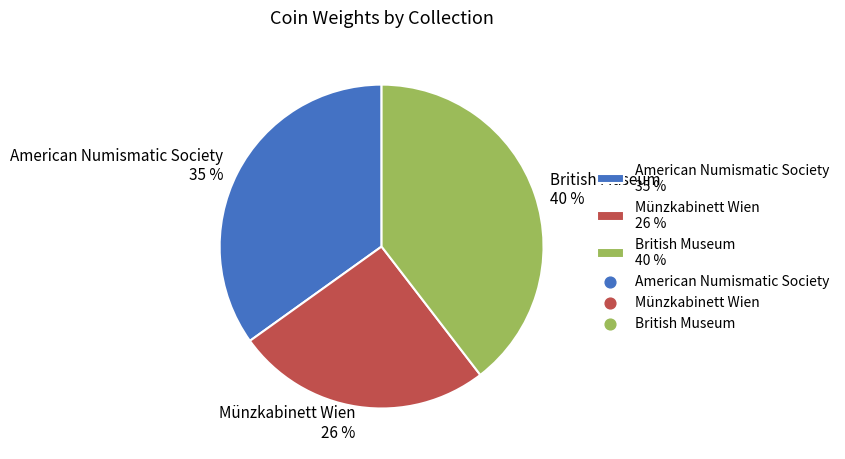

Which has a higher value, Münzkabinett Wien 26 % or British Museum 40 %?

British Museum 40 %